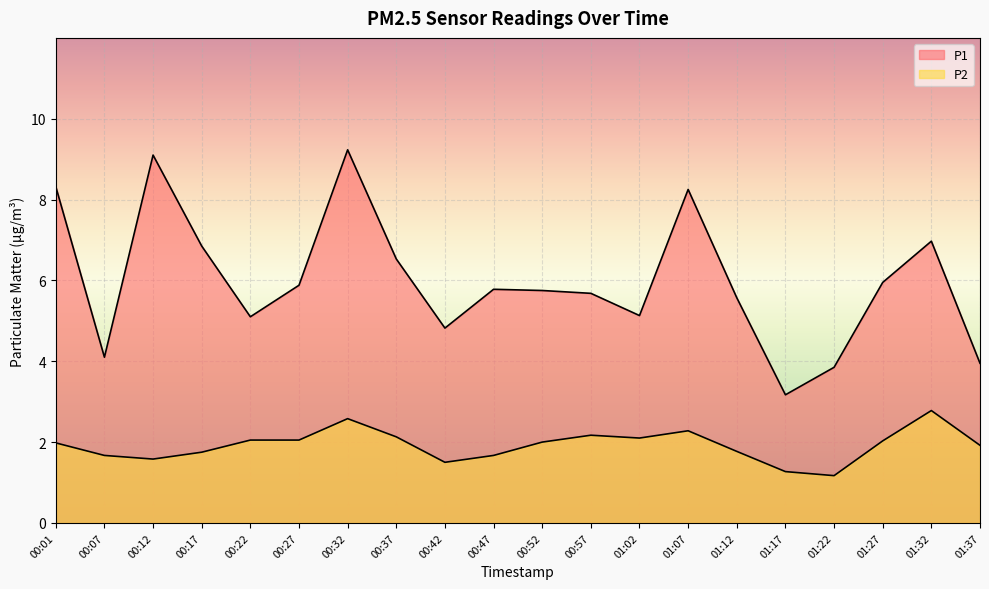

Rank the series by their maximum value, from highest to lowest.

P1, P2